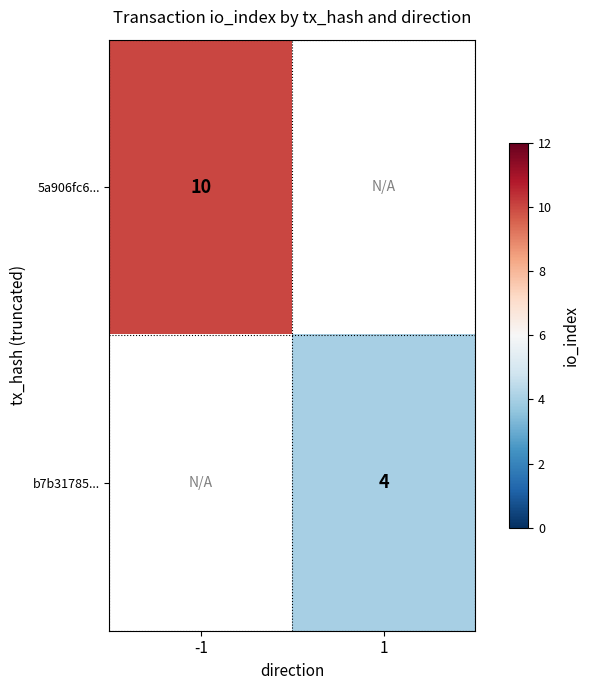

Which label corresponds to the largest value in the chart?

-1